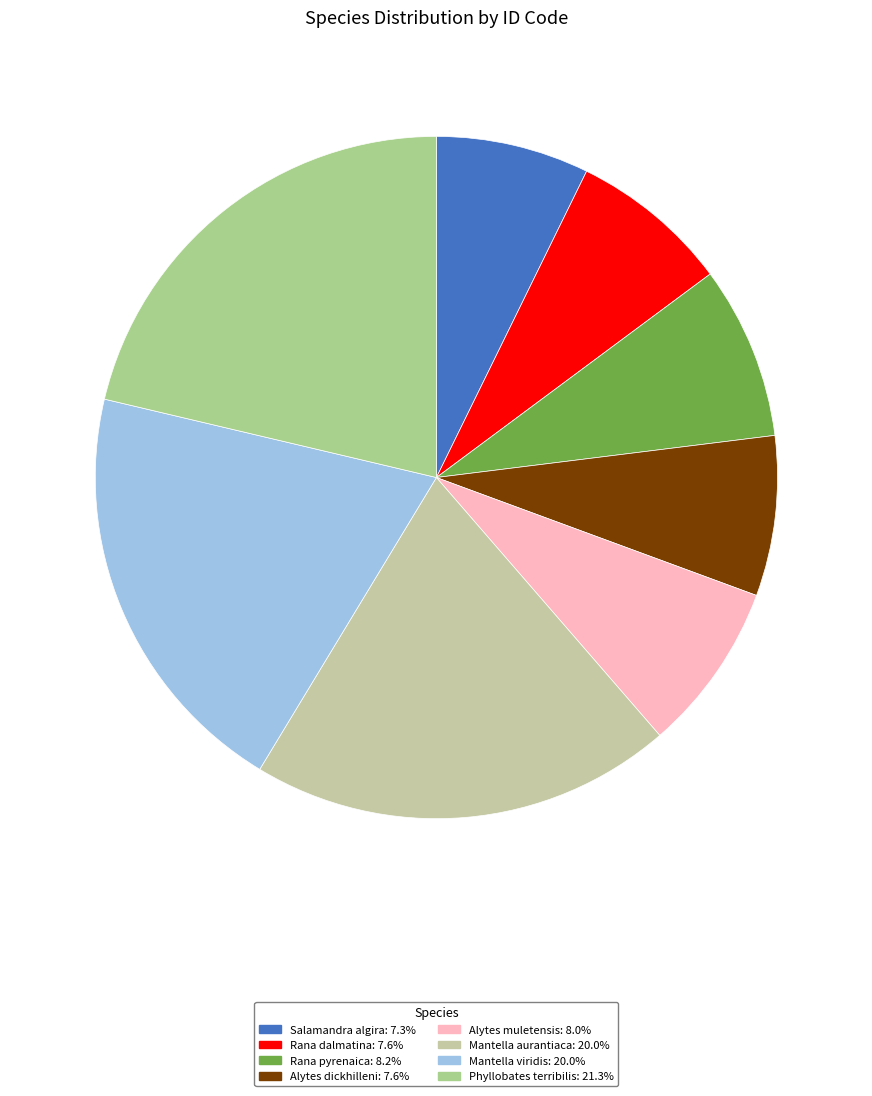

What portion of the pie excludes Alytes dickhilleni?

92.4%